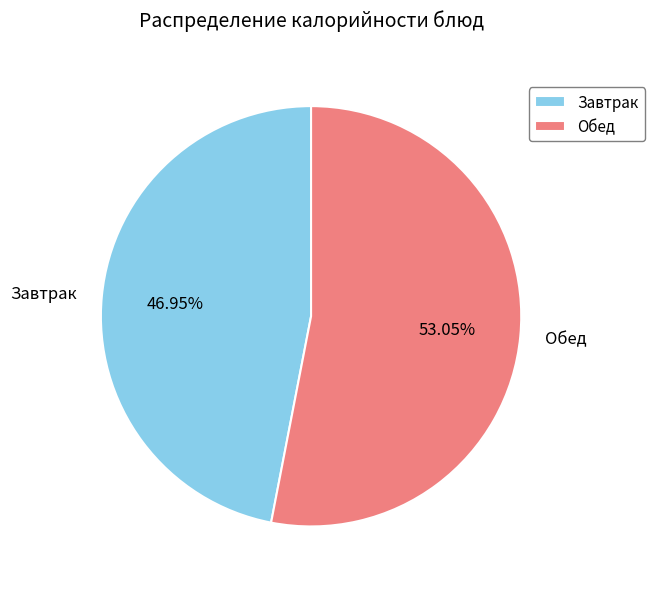

How many slices are in this pie chart?

2